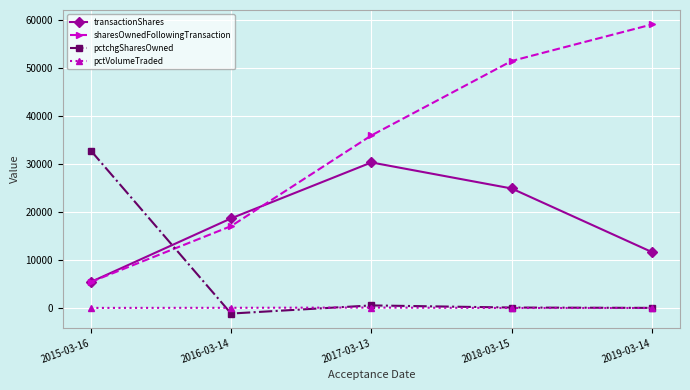

What value does the sharesOwnedFollowingTransaction series have at 2018-03-15, to the nearest 100?

51400